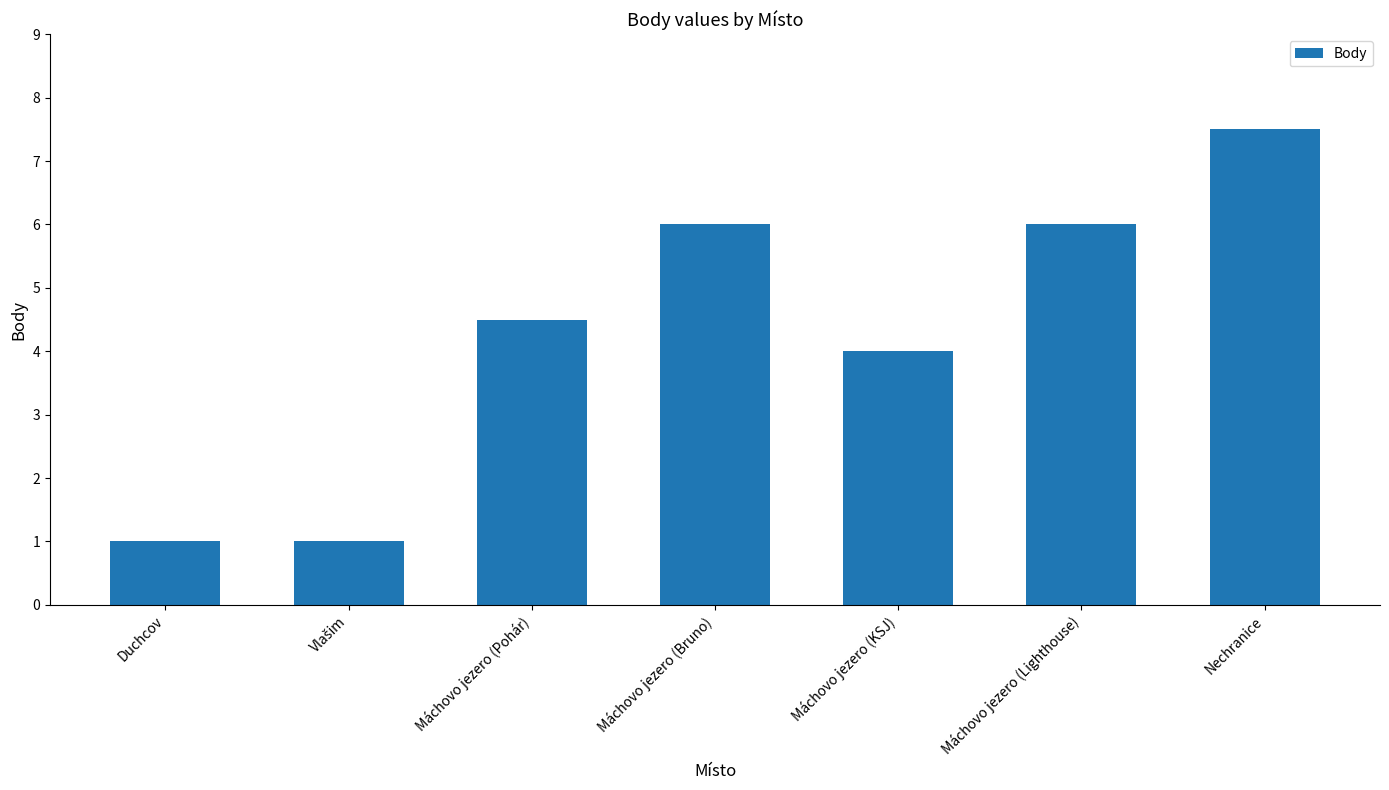

What value does the data have at Duchcov?

1.0